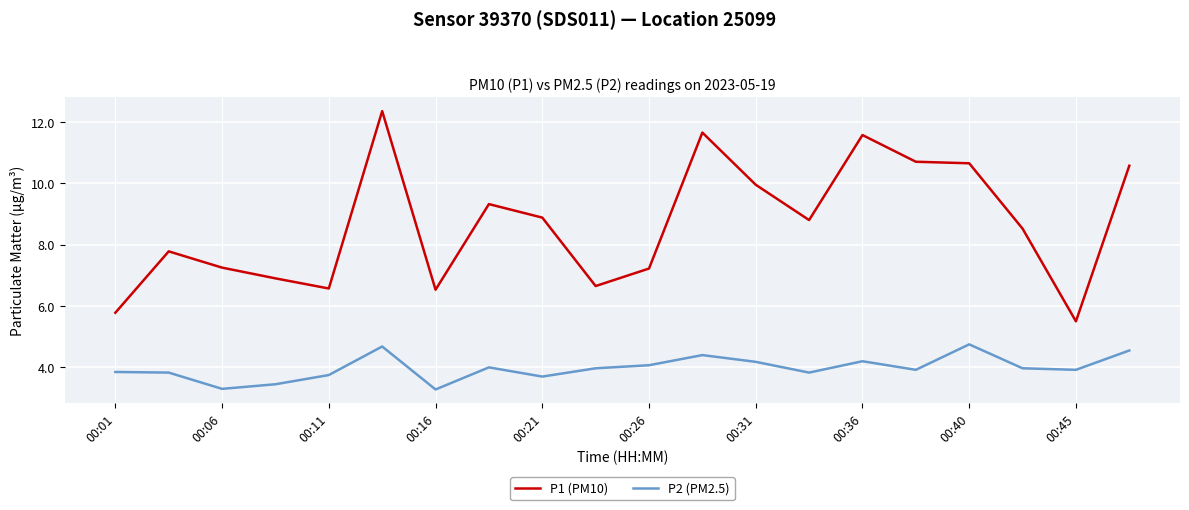

Rank the series by their maximum value, from lowest to highest.

P2 (PM2.5), P1 (PM10)